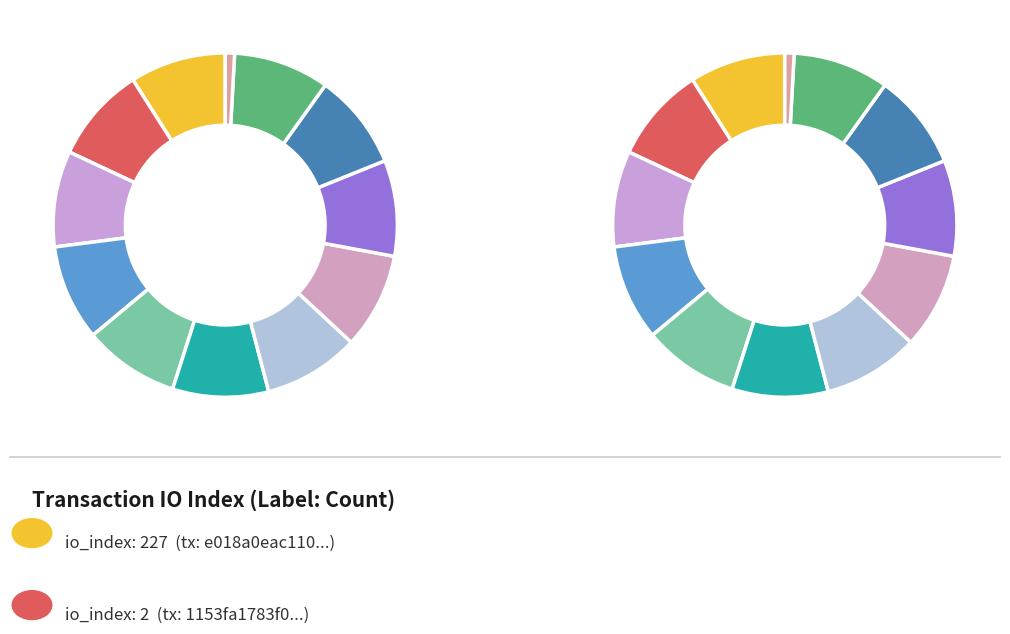

Is it true that io_index: 227 is 92% of the pie?

False